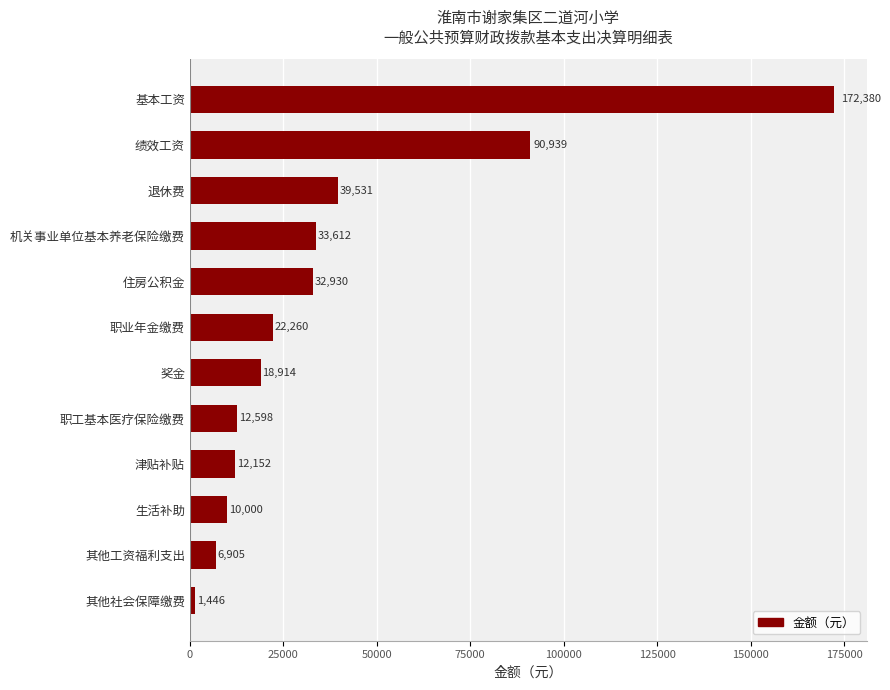

What is the average value?

37805.6